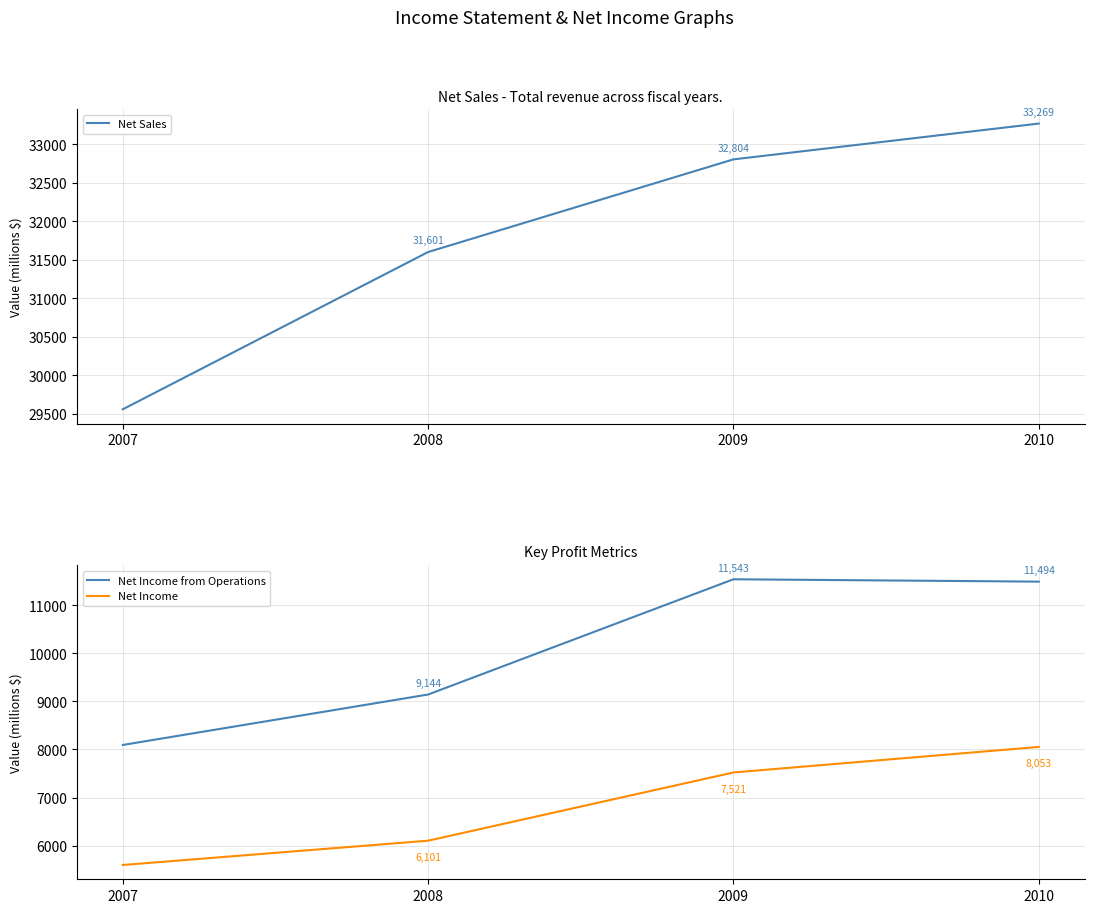

How many data points in Net Income from Operations are less than 11494?

2